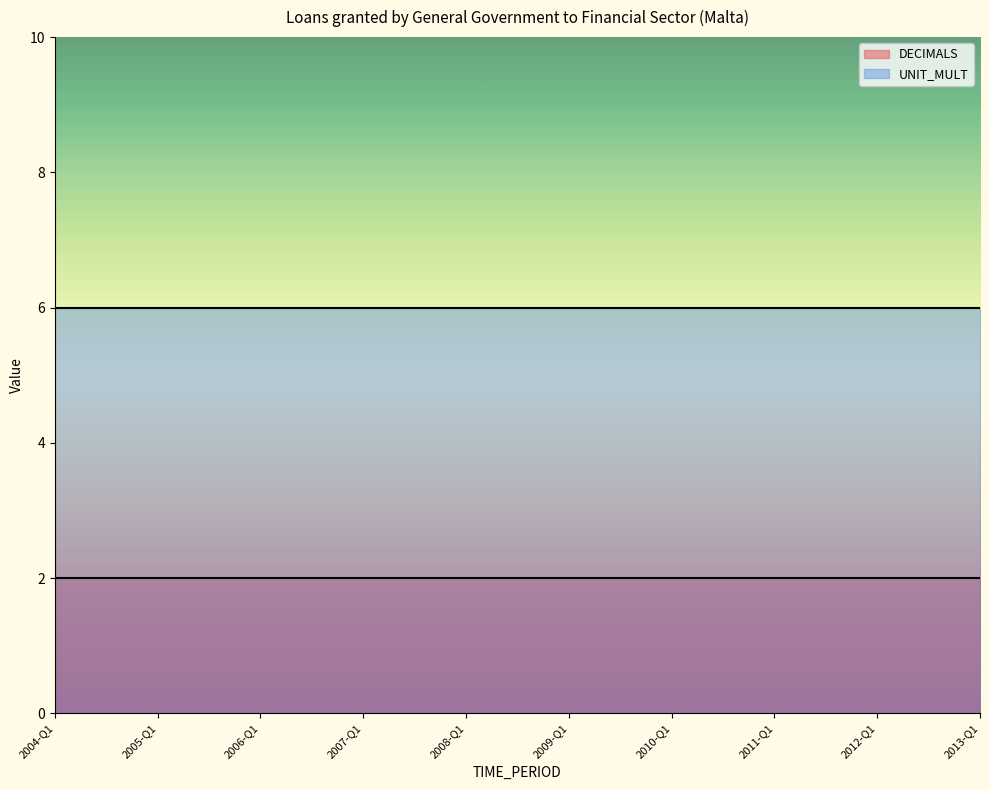

Where is UNIT_MULT nearest to the value 6?

2004-Q1